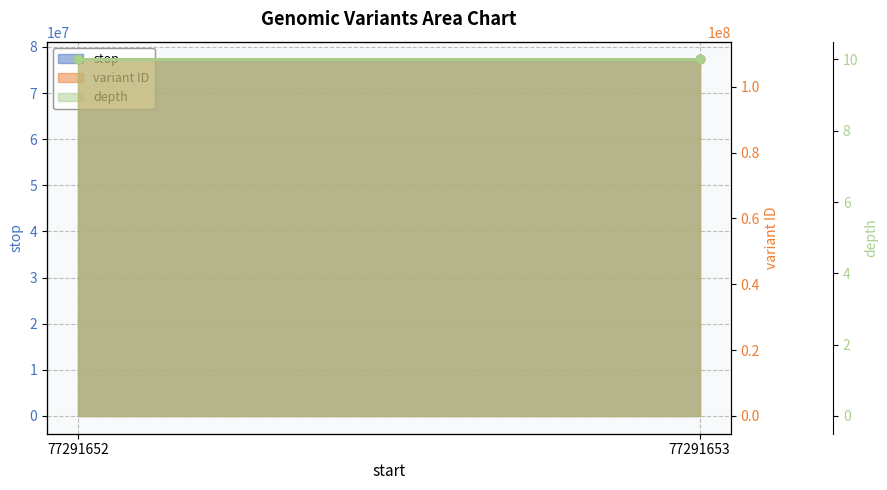

Reading left to right, transcribe all the data shown in this chart.

stop: 77291652=77291653	77291653=77291654
variant ID: 77291652=108275033	77291653=108275035
depth: 77291652=10	77291653=10